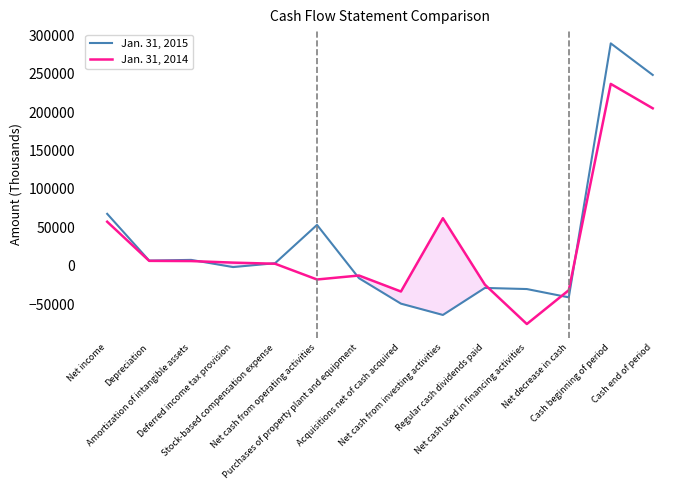

At which label does Jan. 31, 2014 reach its peak?

Cash beginning of period